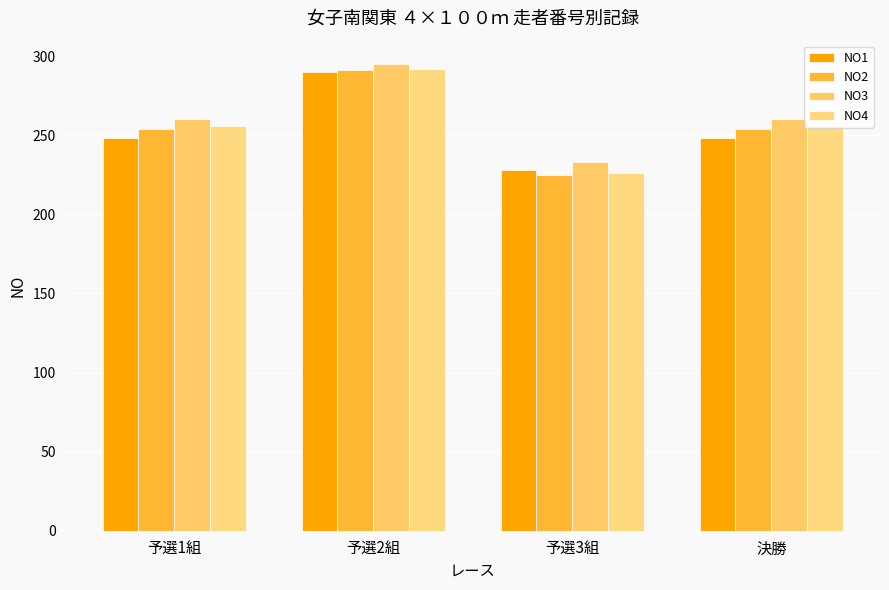

How many NO4 values are between 256 and 292?

3